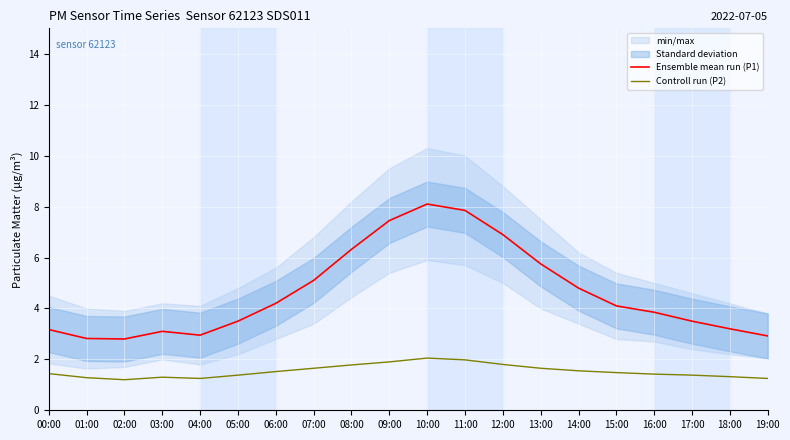

True or false: Controll run (P2) and Ensemble mean run (P1) cross at least once.

False